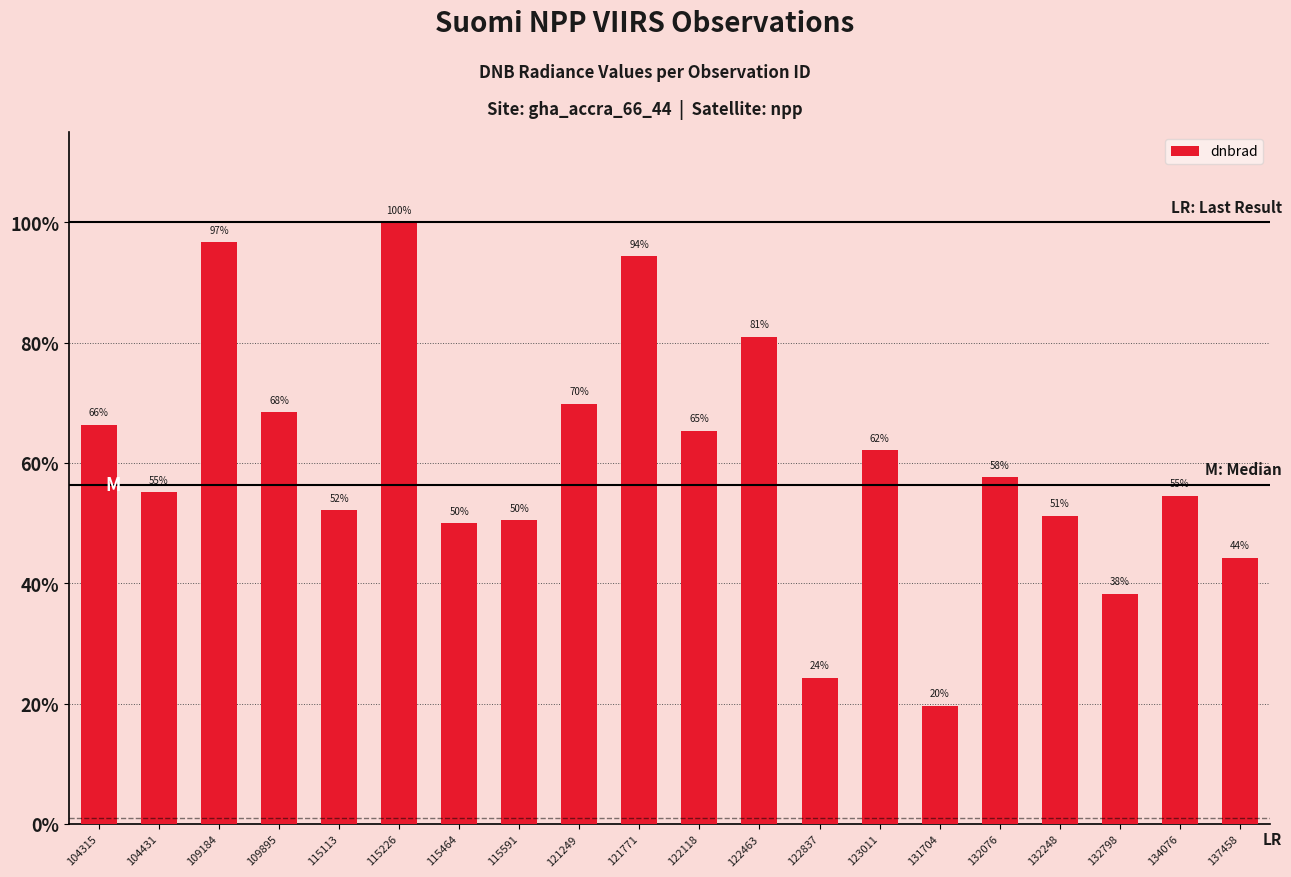

What is the value of the 18th bar from the left?

9.2